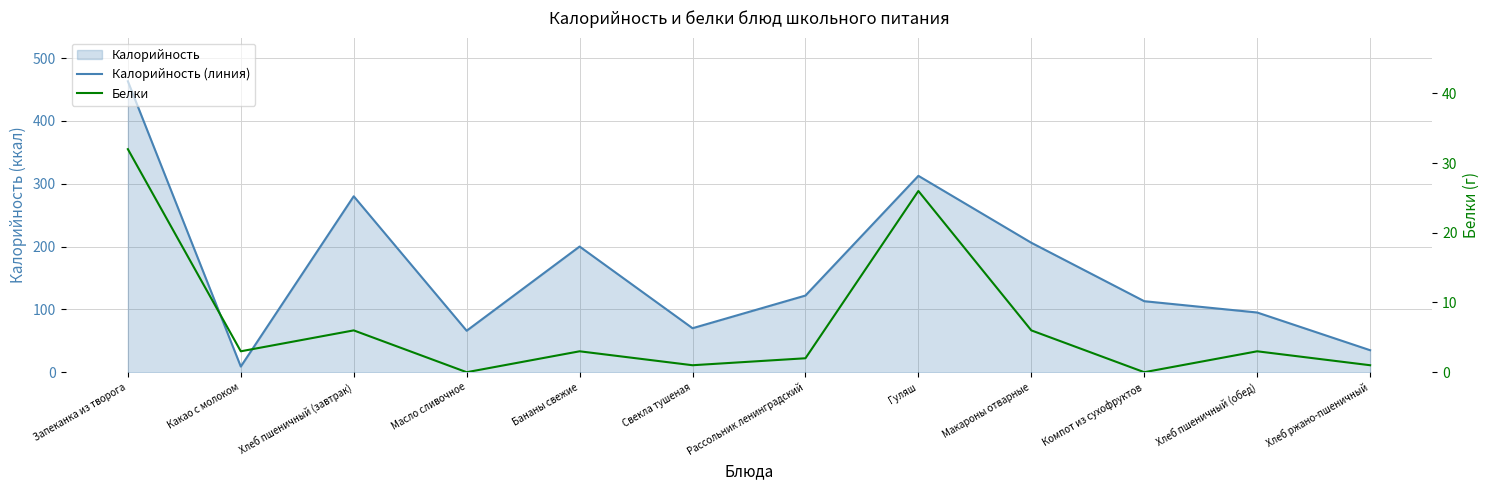

At which category is the sum across all series the highest?

Запеканка из творога